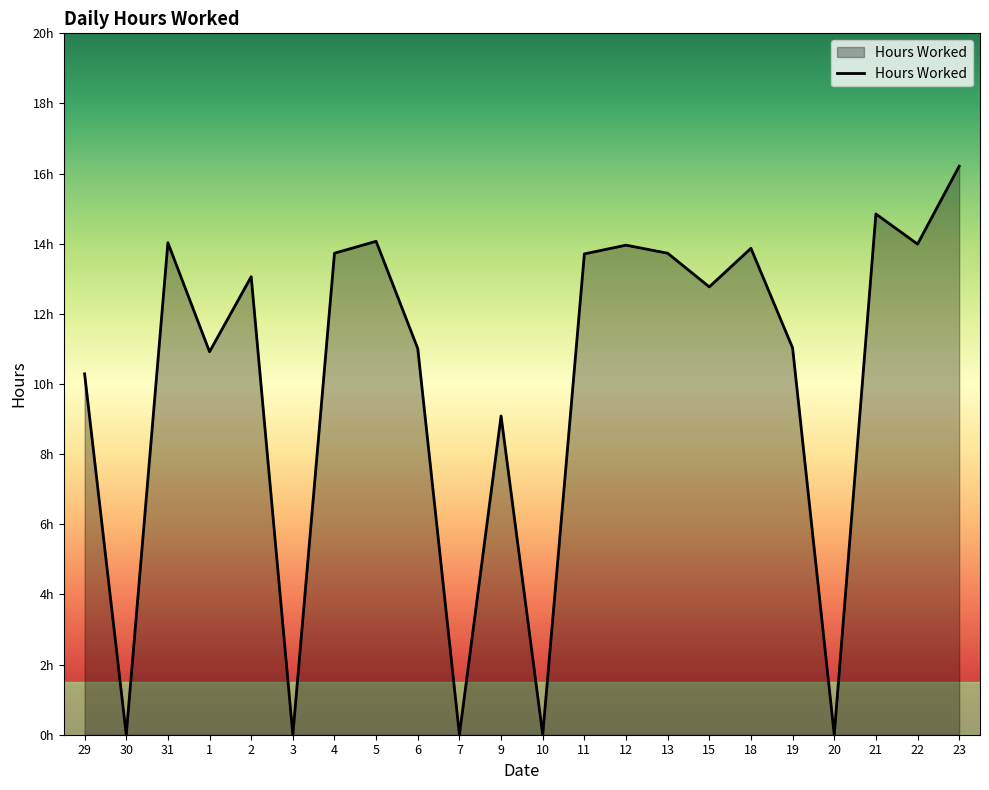

What is the label of the 22nd point from the left?

23